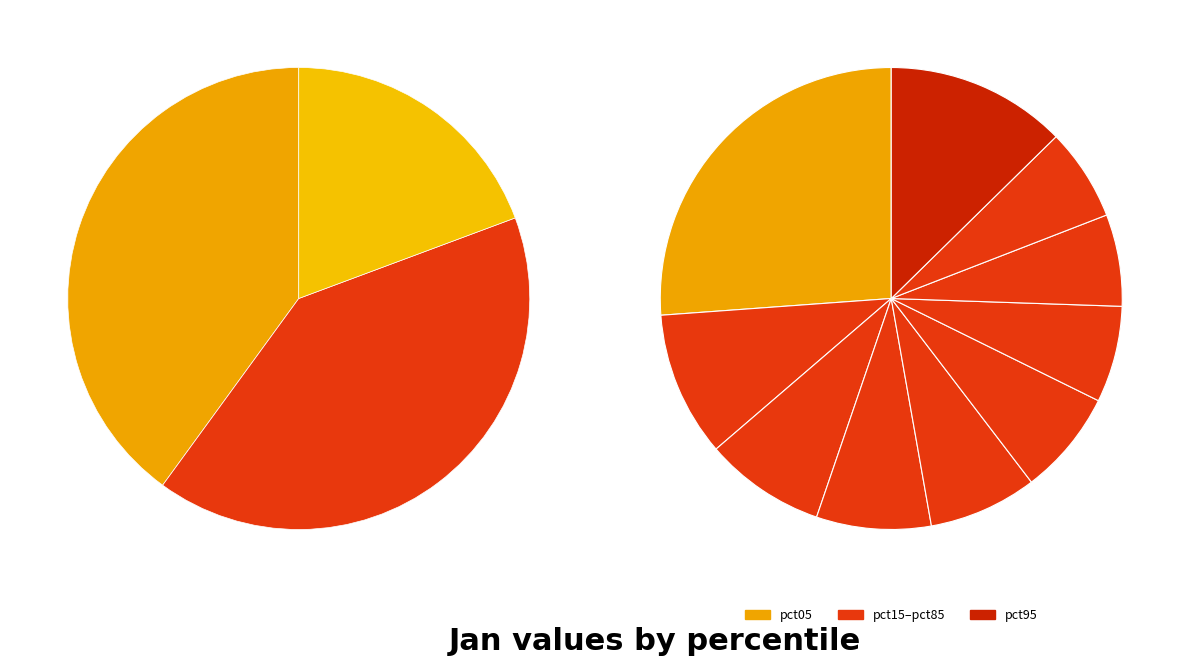

Is it true that pct95 is 21% of the pie?

False